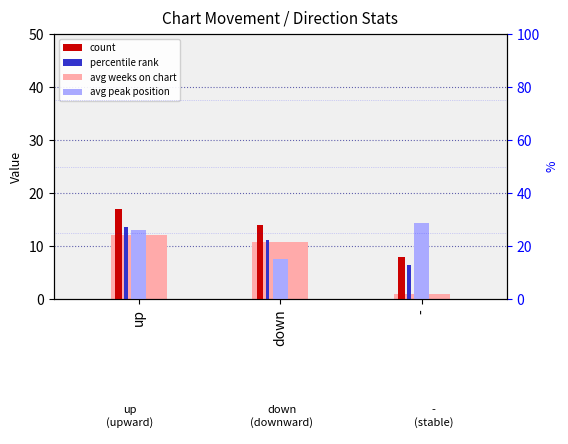

Reading right to left, what are all the values shown in this chart?

avg weeks on chart: 1.0	10.7	12.1
avg peak position: 14.2	7.5	13.1
count: 8.0	14.0	17.0
percentile rank: 6.4	11.2	13.6